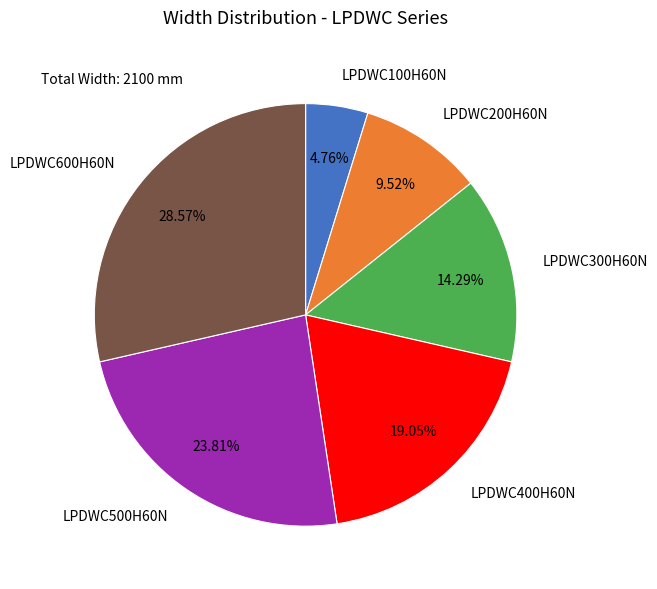

Is there a majority slice in this chart?

No